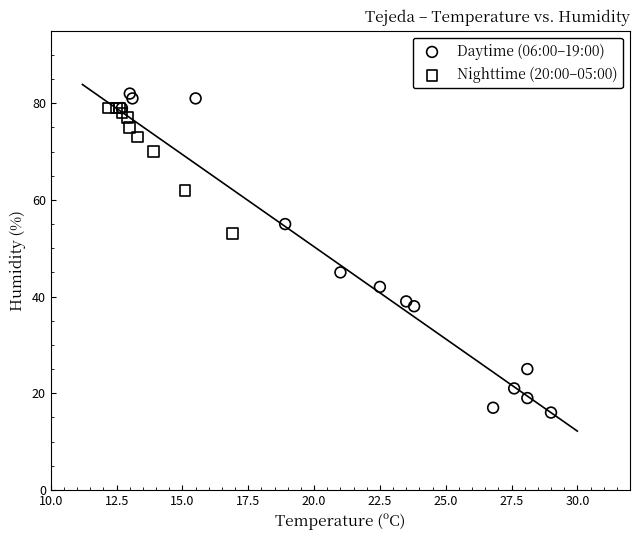

Which series has the largest Y range (max minus min)?

Daytime (06:00–19:00)